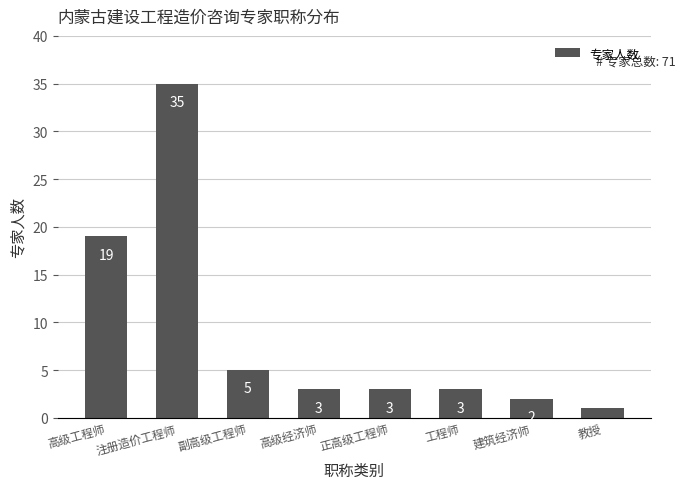

The value at 副高级工程师 is 7. True or false?

False